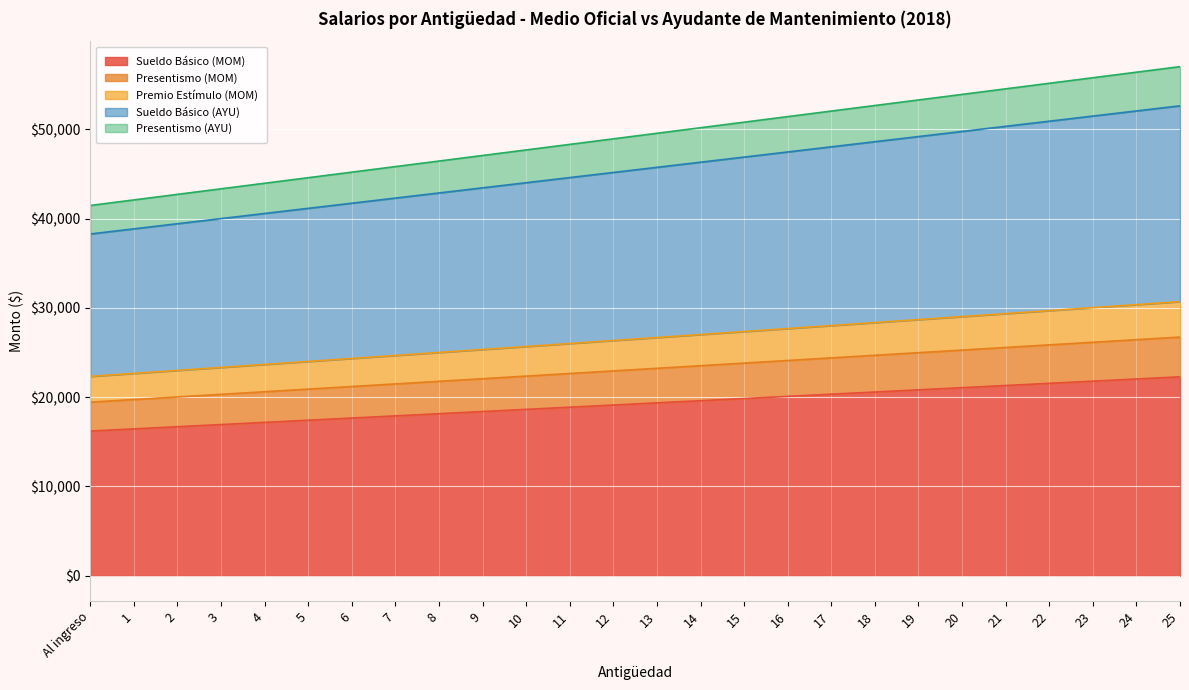

What is the minimum value for Sueldo Básico (MOM)?

16195.3